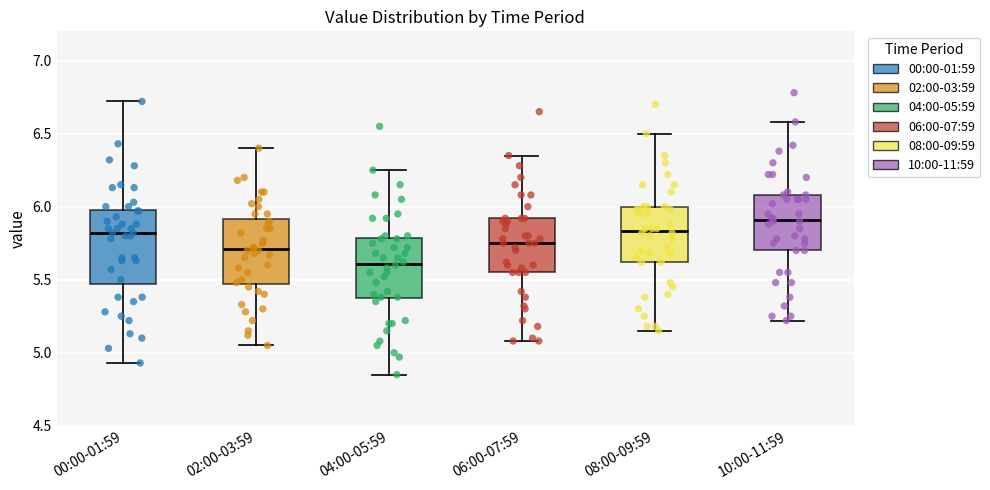

Reading left to right, transcribe this box plot: for each box, give where its median line is, the range the box spans, and where its two whiskers end, as read against the y-axis. The values are not printed on the chart, so give them approximately, as read against the axis.

00:00-01:59: median 5.80, box 5.45 to 6.00, whiskers 4.95 to 6.70
02:00-03:59: median 5.70, box 5.45 to 5.90, whiskers 5.05 to 6.40
04:00-05:59: median 5.60, box 5.35 to 5.80, whiskers 4.85 to 6.25
06:00-07:59: median 5.75, box 5.55 to 5.90, whiskers 5.10 to 6.35
08:00-09:59: median 5.85, box 5.60 to 6.00, whiskers 5.15 to 6.50
10:00-11:59: median 5.90, box 5.70 to 6.10, whiskers 5.20 to 6.60